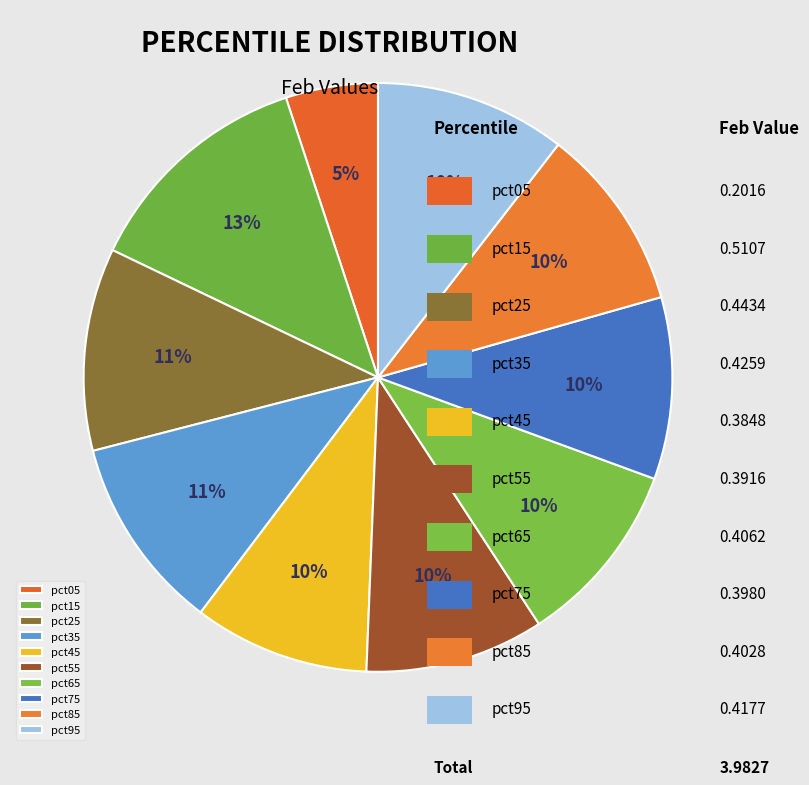

Is pct15 the majority of the pie?

No